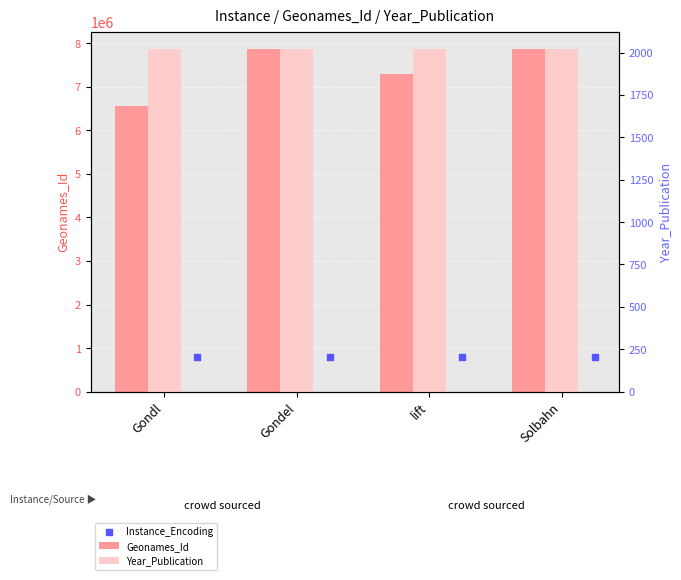

Which series has the widest spread of Y values?

Geonames_Id